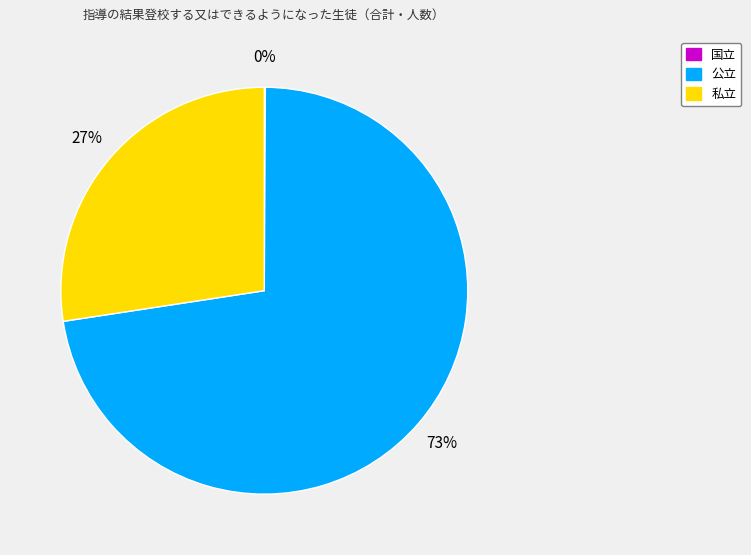

To the nearest percent, what is the average slice percentage?

33%